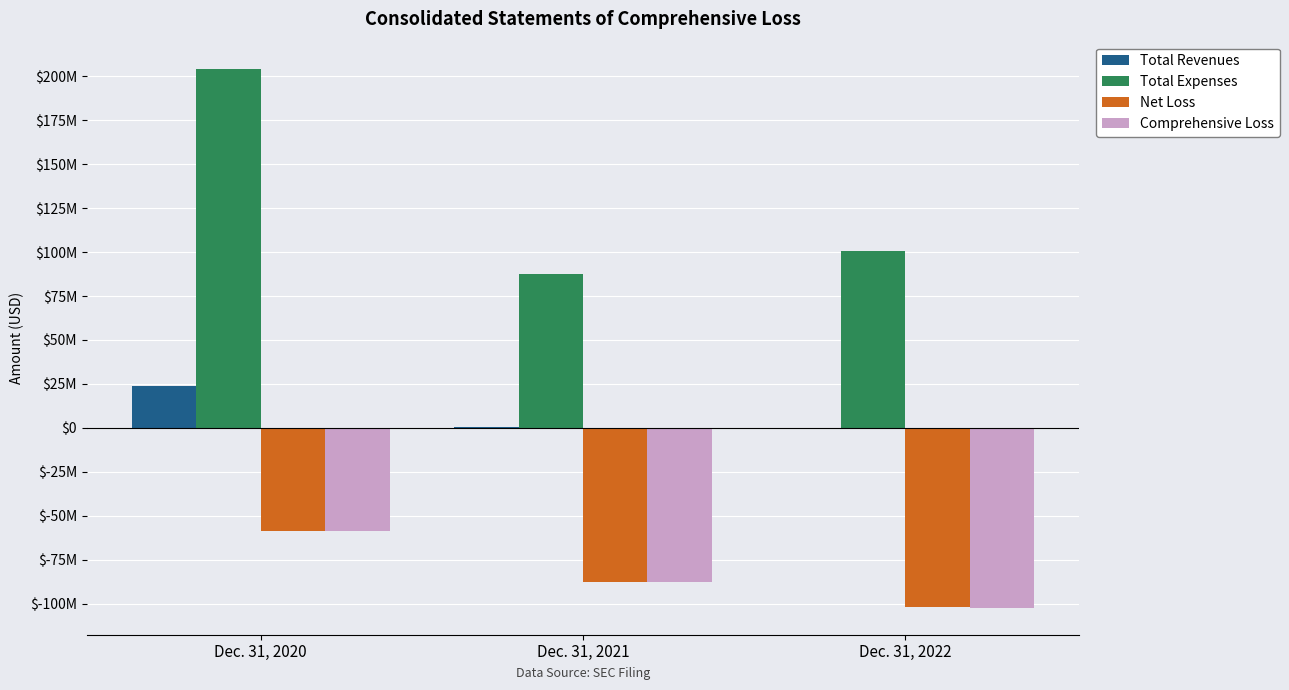

Reading left to right, what are all the values shown in this chart?

Total Revenues: Dec. 31, 2020=23995000	Dec. 31, 2021=298000	Dec. 31, 2022=139000
Total Expenses: Dec. 31, 2020=204380000	Dec. 31, 2021=87388000	Dec. 31, 2022=100899000
Net Loss: Dec. 31, 2020=-58574000	Dec. 31, 2021=-87758000	Dec. 31, 2022=-101944000
Comprehensive Loss: Dec. 31, 2020=-58664000	Dec. 31, 2021=-87762000	Dec. 31, 2022=-102362000